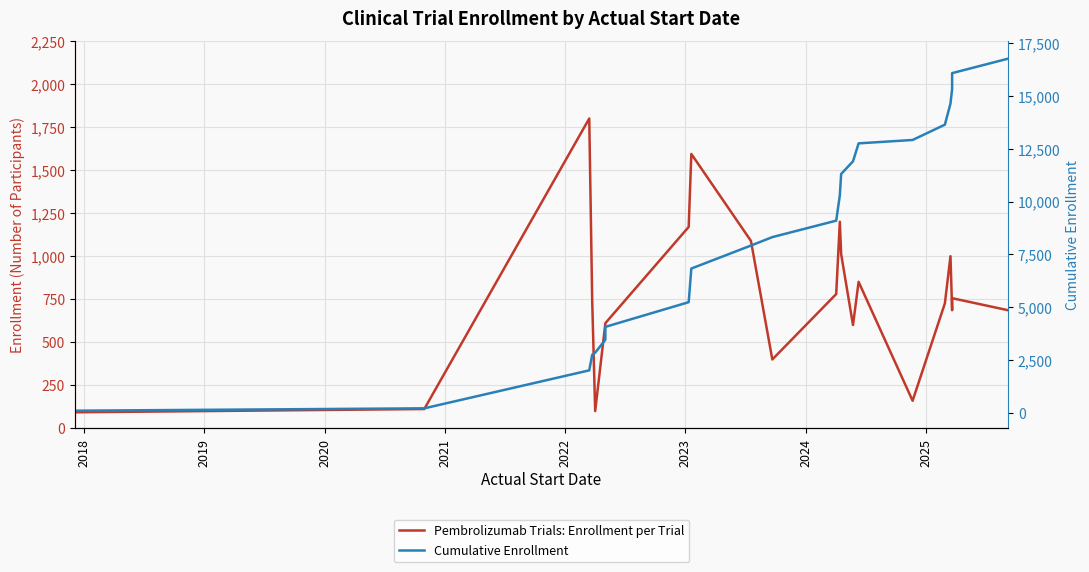

At how many categories does at least one series exceed 9805?

10